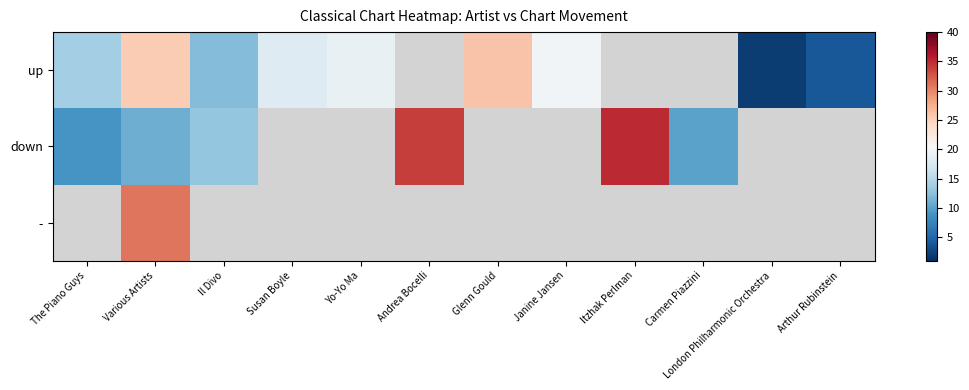

At which category is the sum across all series the highest?

Various Artists